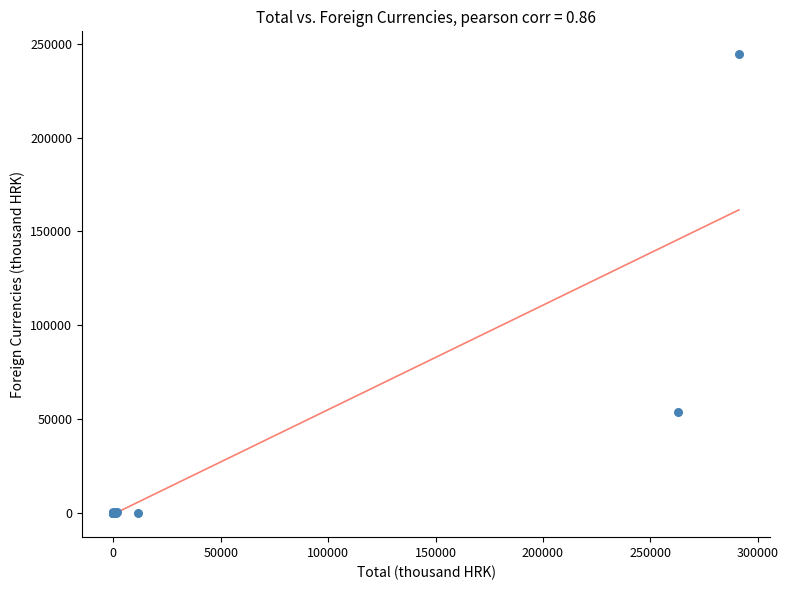

What Y value in the scatter plot is closest to 122243?

53805